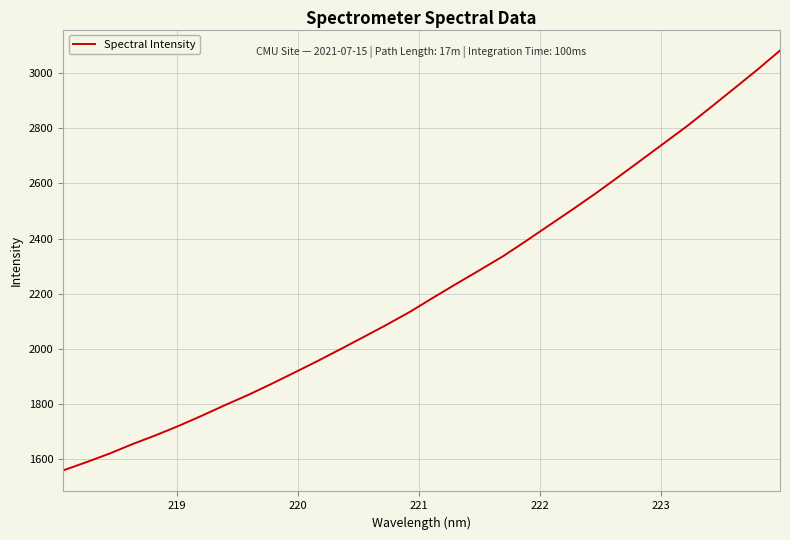

How many lines are shown in the chart?

1